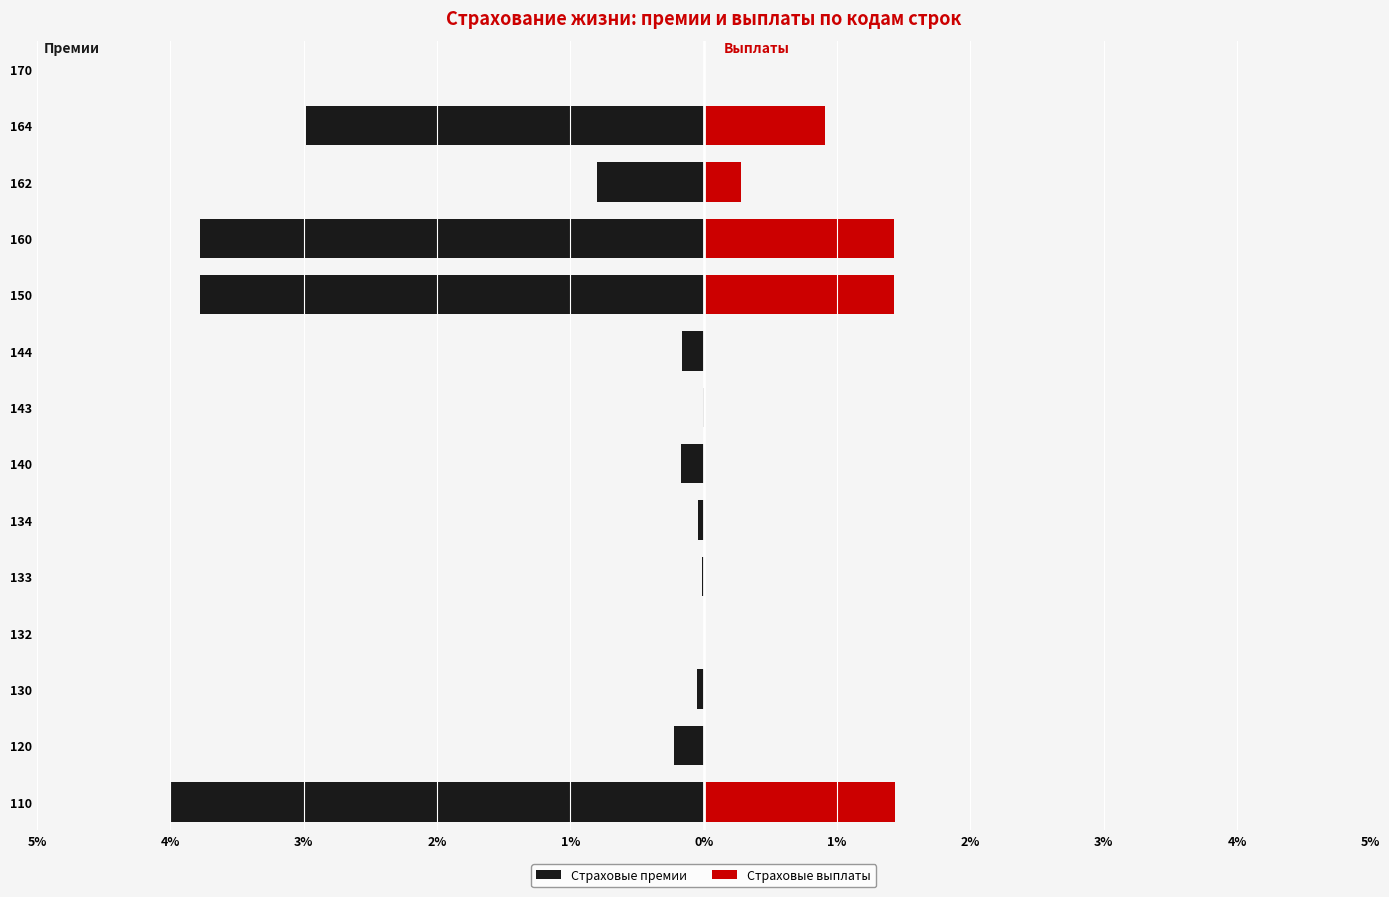

Which series has the widest spread of values?

Страховые премии